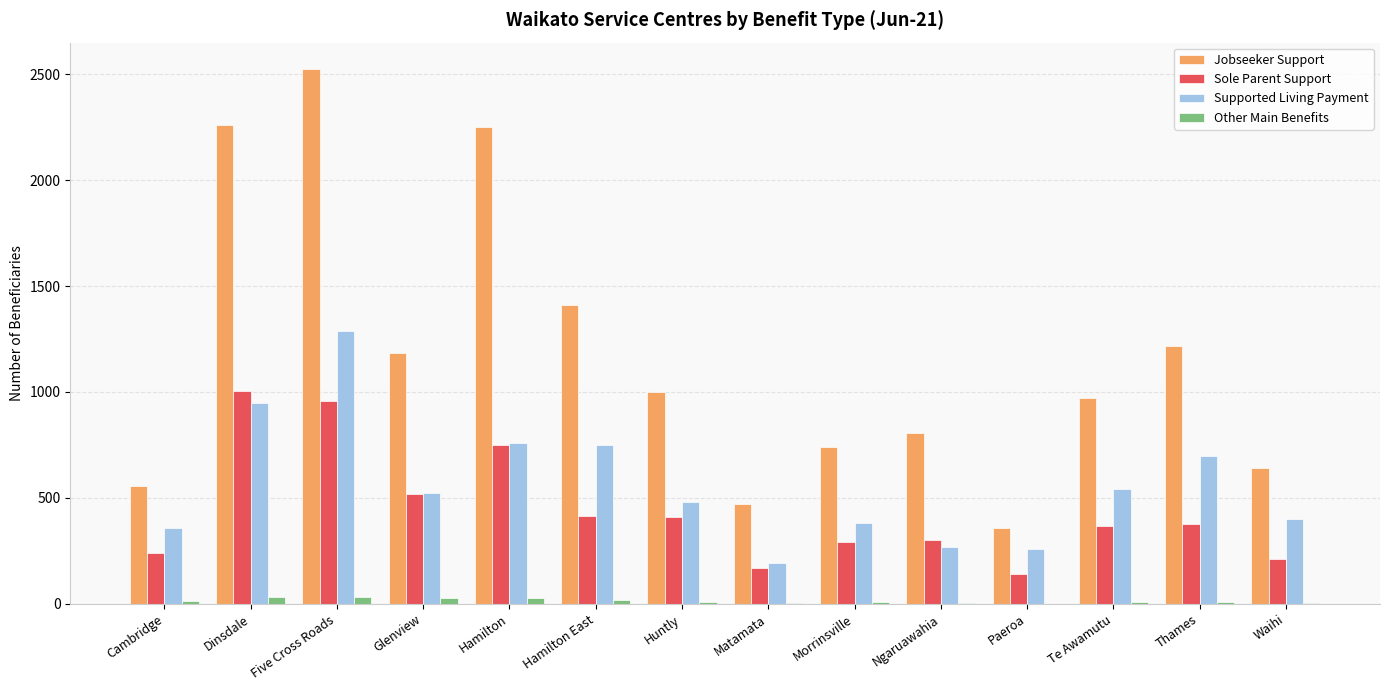

How many distinct data groups are displayed?

4